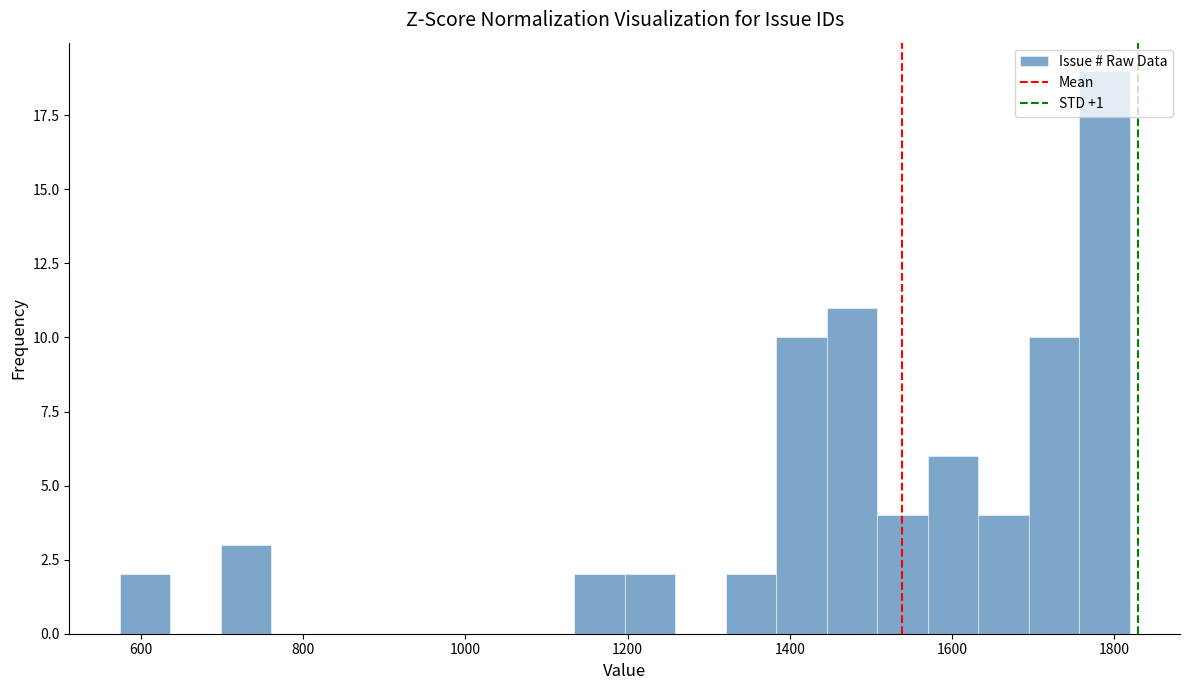

Around what value on the x-axis is the tallest bar? Give the approximate position of its centre, as read against the axis.

1780